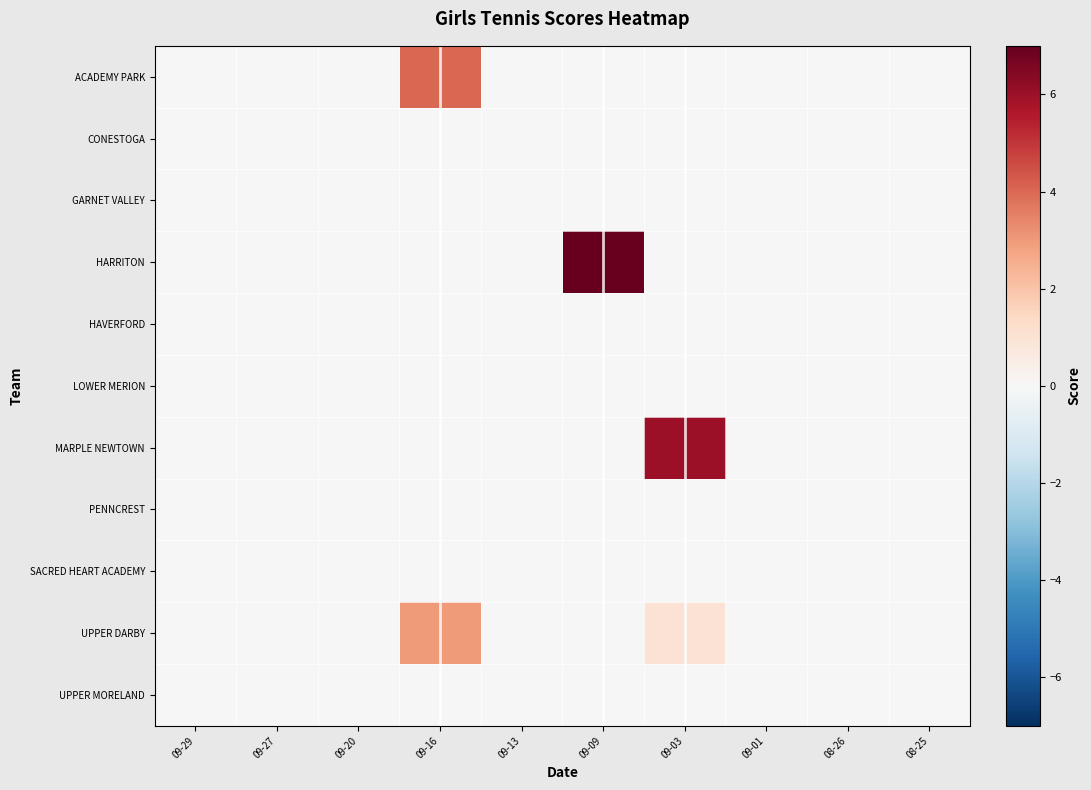

Which series has the largest range (max minus min)?

HARRITON